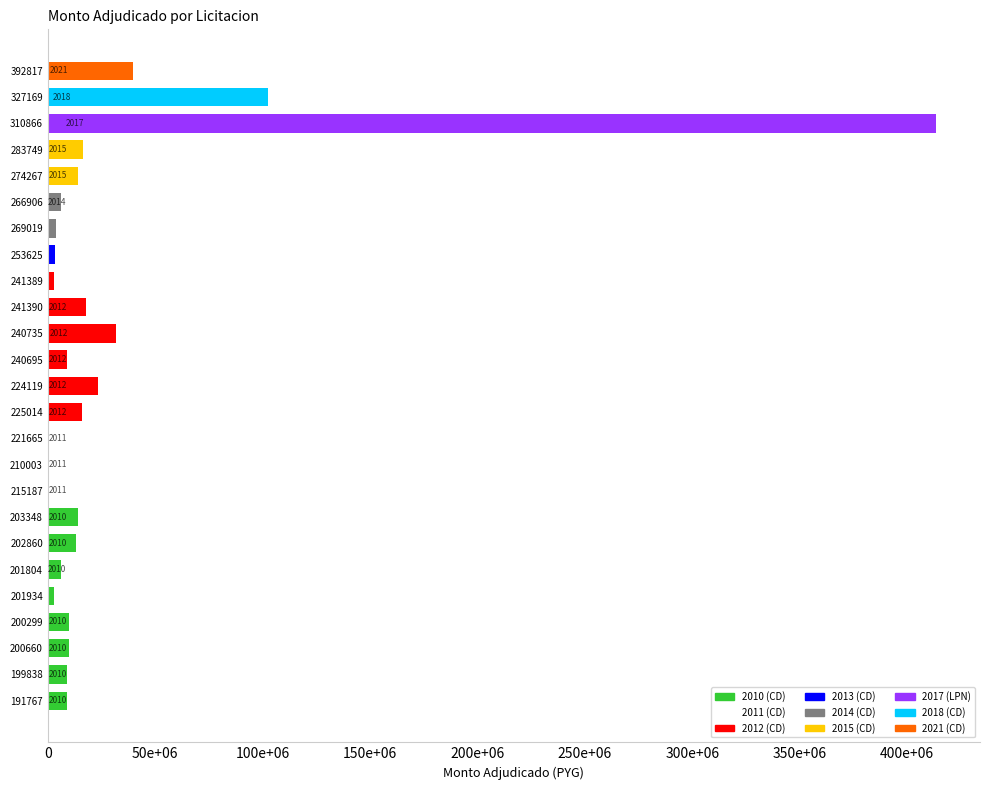

Does the chart contain any negative values?

No